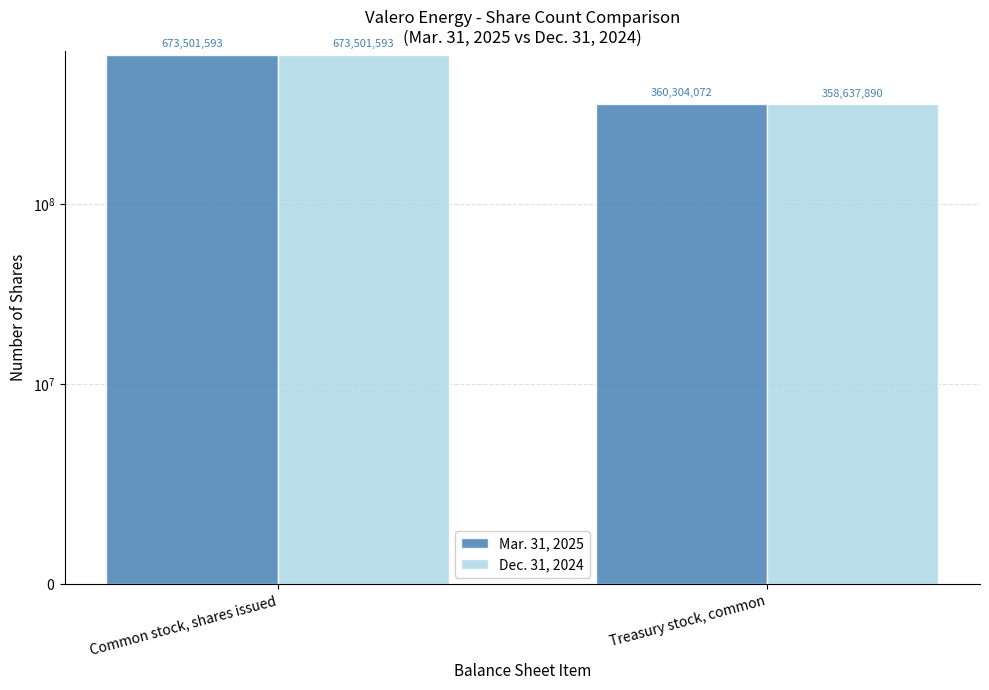

What is the maximum value for Dec. 31, 2024?

673501593